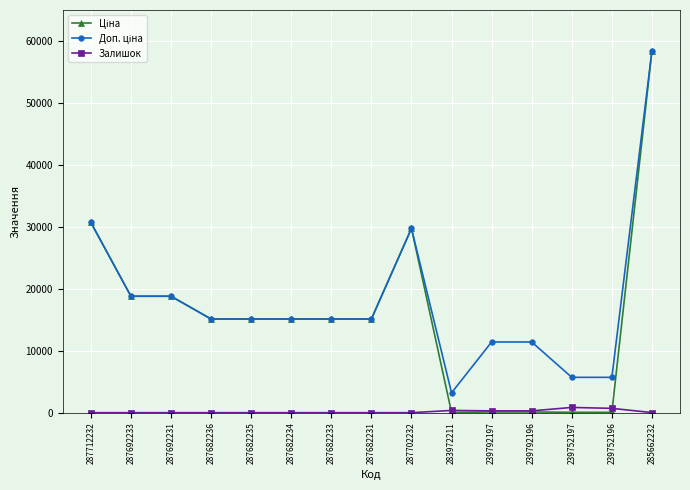

The Залишок series shows 0.0 at 287682235. True or false?

True